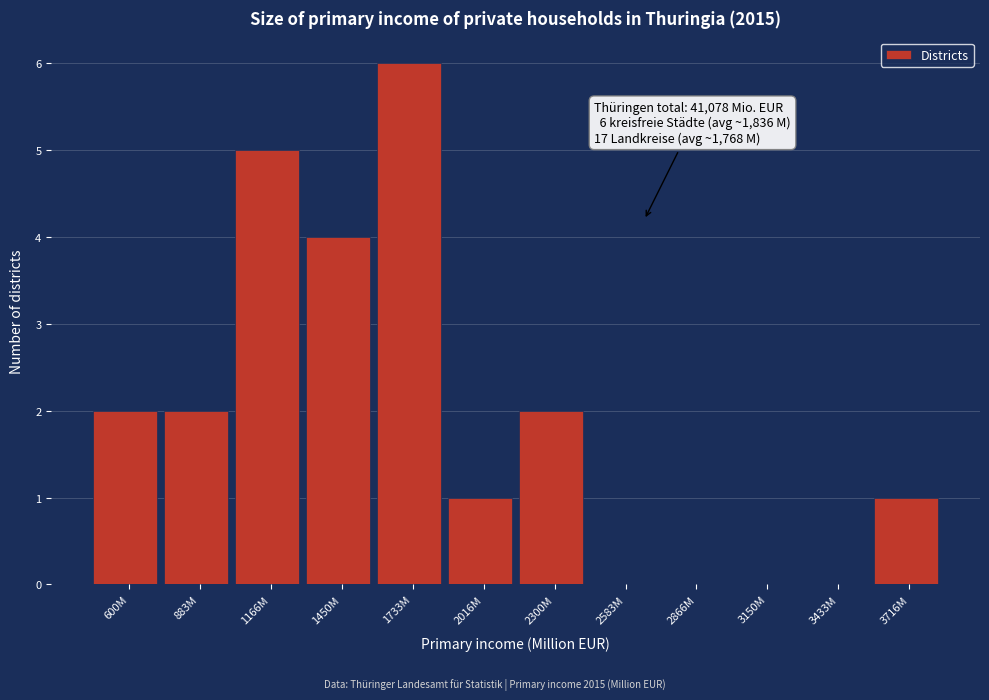

Reading left to right, extract all data points from this chart.

600M=2	883M=2	1166M=5	1450M=4	1733M=6	2016M=1	2300M=2	2583M=0	2866M=0	3150M=0	3433M=0	3716M=1